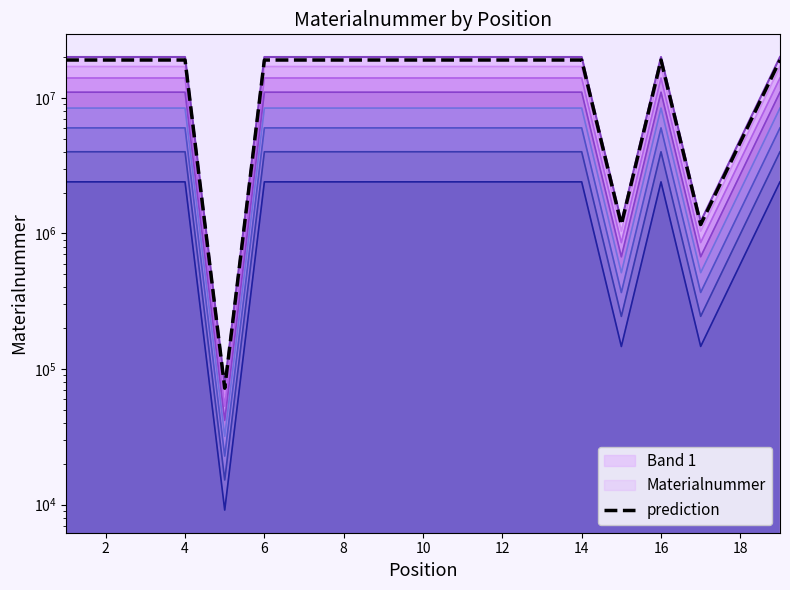

Where does the data first go above 19007619?

4